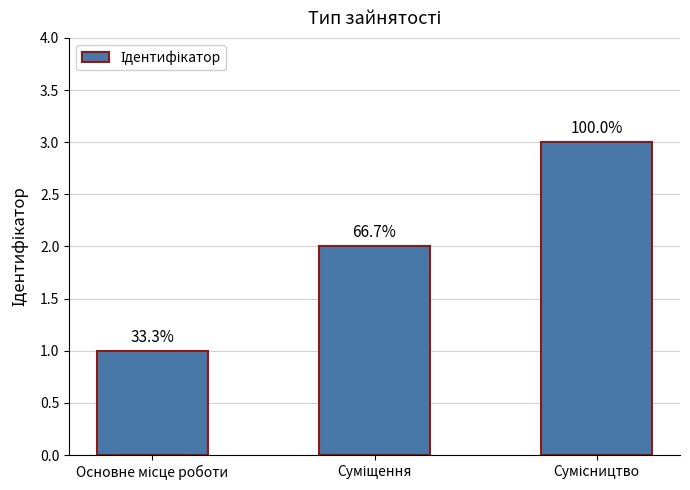

What is the change in value from Суміщення to Сумісництво?

+1